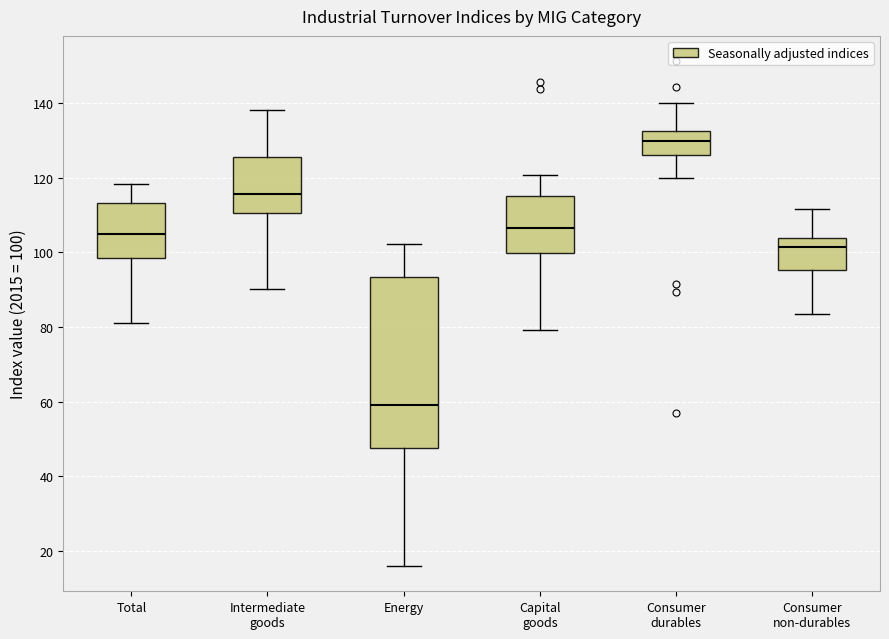

Where does the median line of the box for Consumer durables sit on the y-axis? The values are not printed on the chart, so give them approximately, as read against the axis.

130